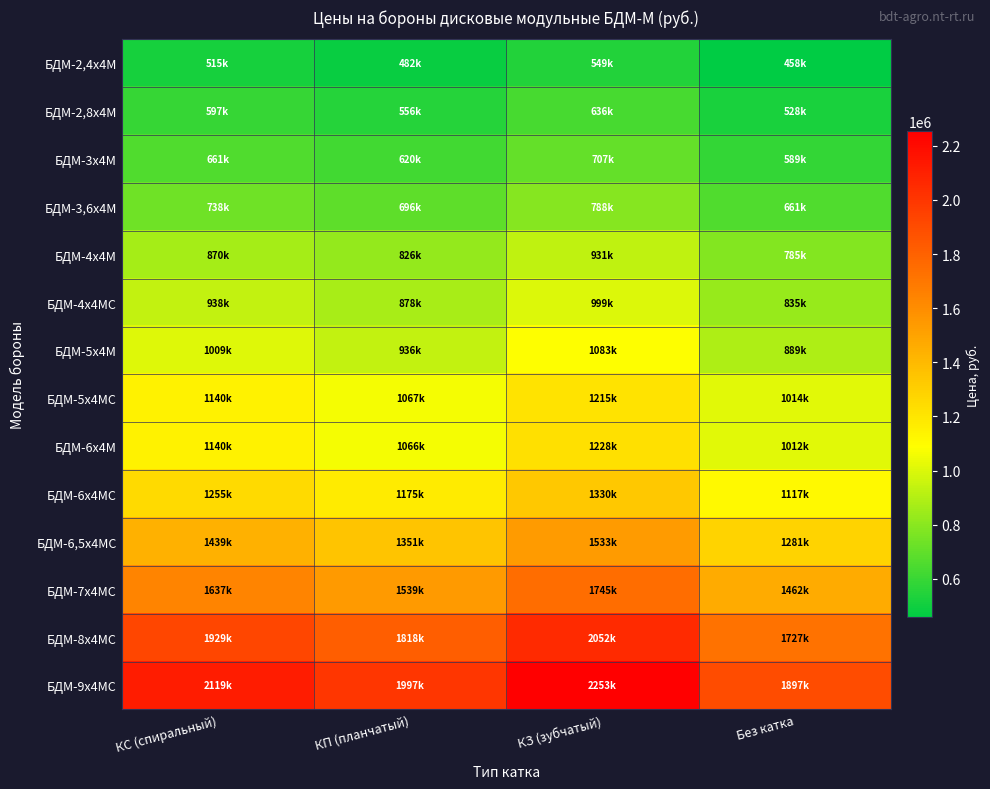

Rank the series at КП (планчатый) from highest to lowest value.

БДМ-9х4МС, БДМ-8х4МС, БДМ-7х4МС, БДМ-6,5х4МС, БДМ-6х4МС, БДМ-5х4МС, БДМ-6х4М, БДМ-5х4М, БДМ-4х4МС, БДМ-4х4М, БДМ-3,6х4М, БДМ-3х4М, БДМ-2,8х4М, БДМ-2,4х4М